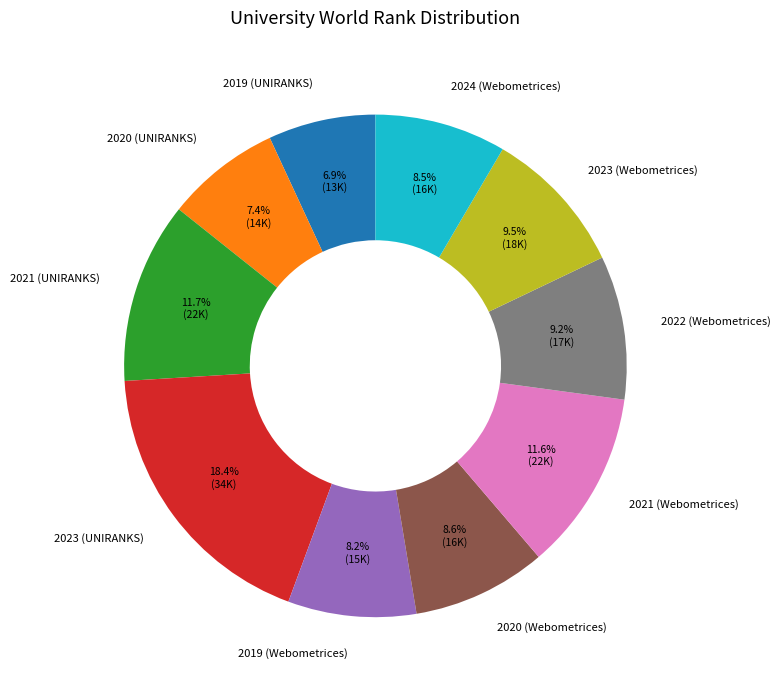

How much of the chart is everything except 2020 (Webometrices)?

91.4%